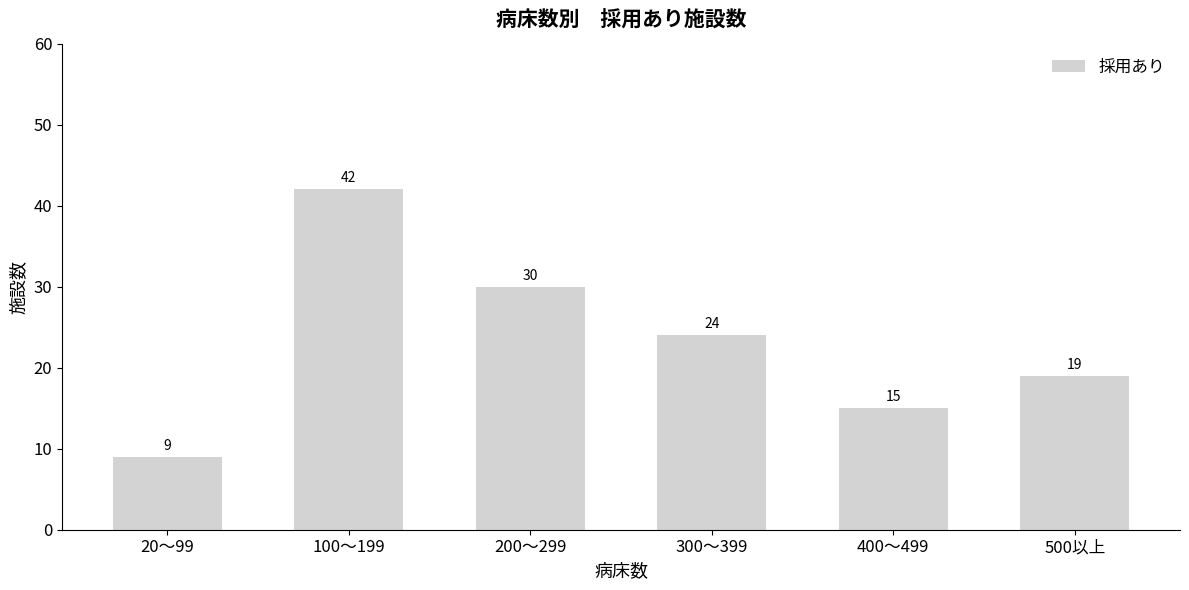

What position from the left is 500以上?

6